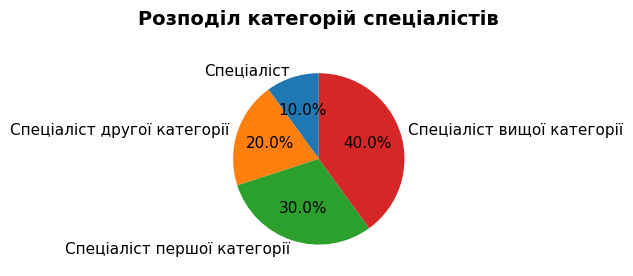

To the nearest percent, what is the difference between the Спеціаліст вищої категорії and Спеціаліст slice percentages?

30%